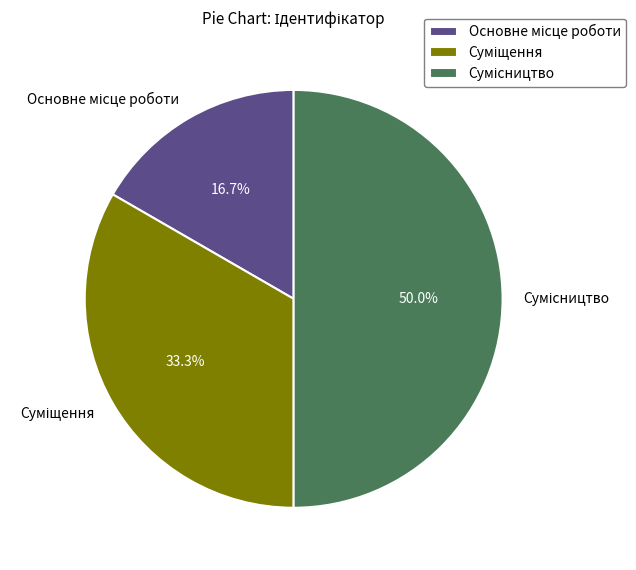

What is the largest slice in the pie chart?

Сумісництво